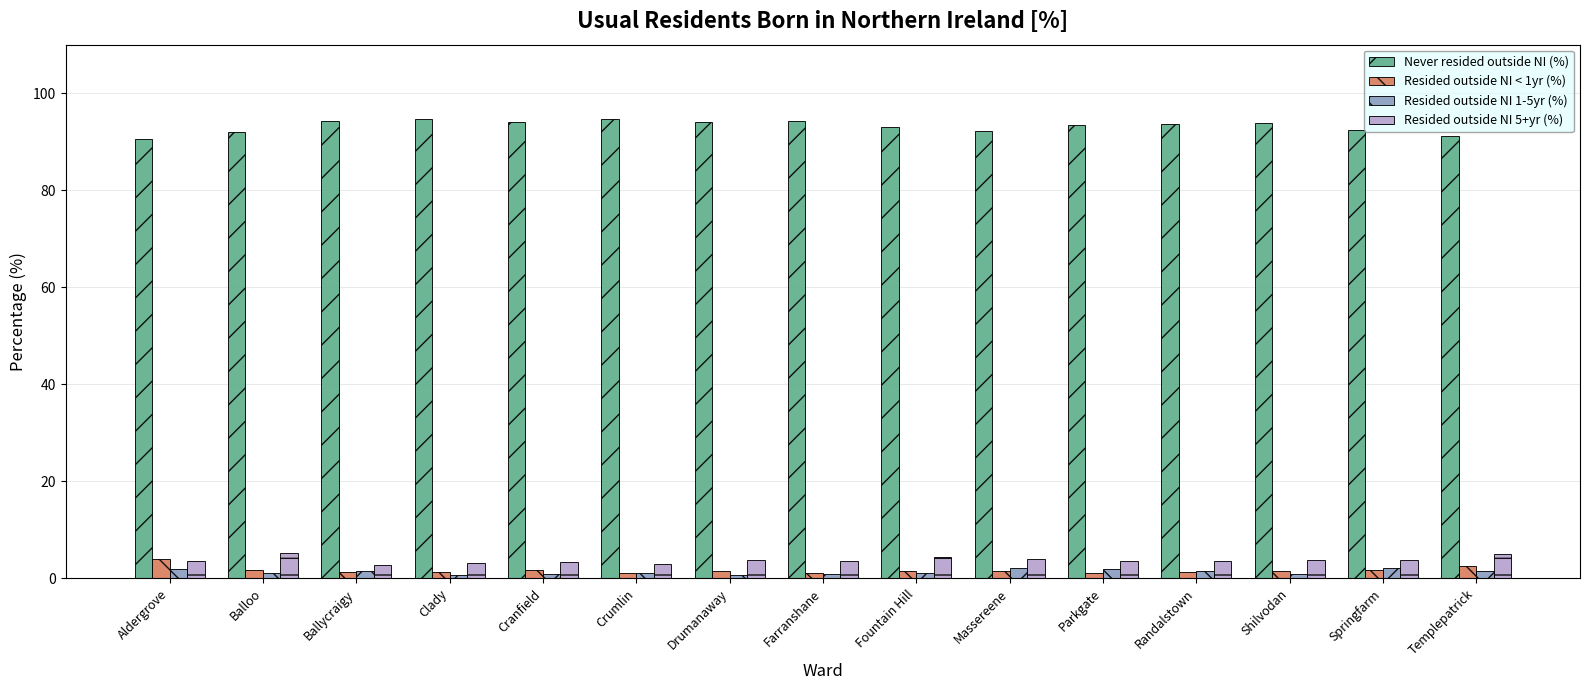

How many categories are shown in the chart?

15